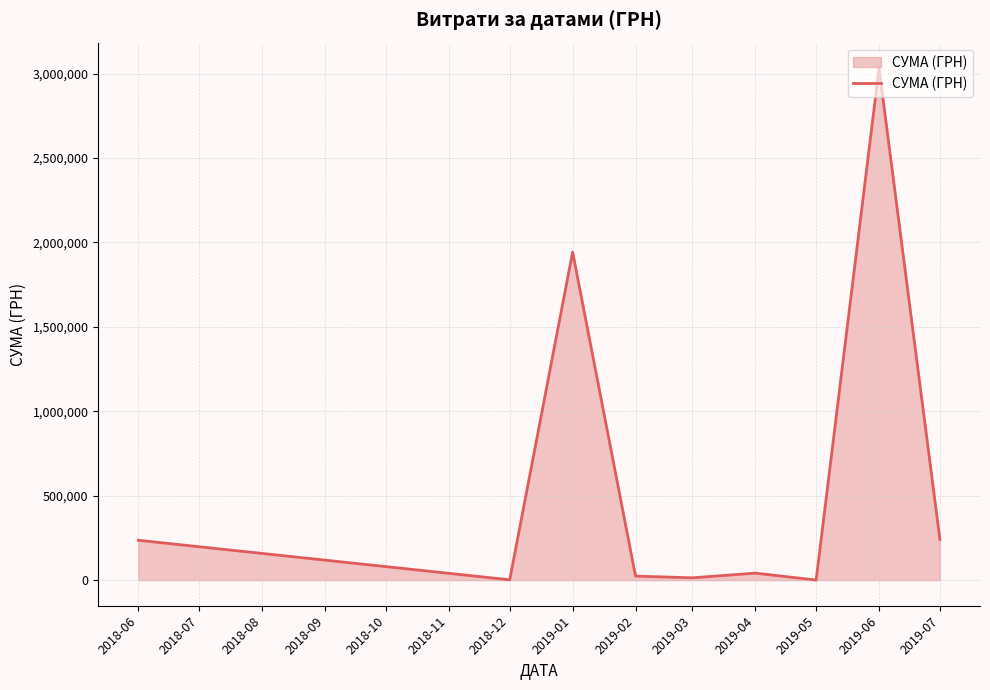

Does the chart have visible grid lines?

Yes